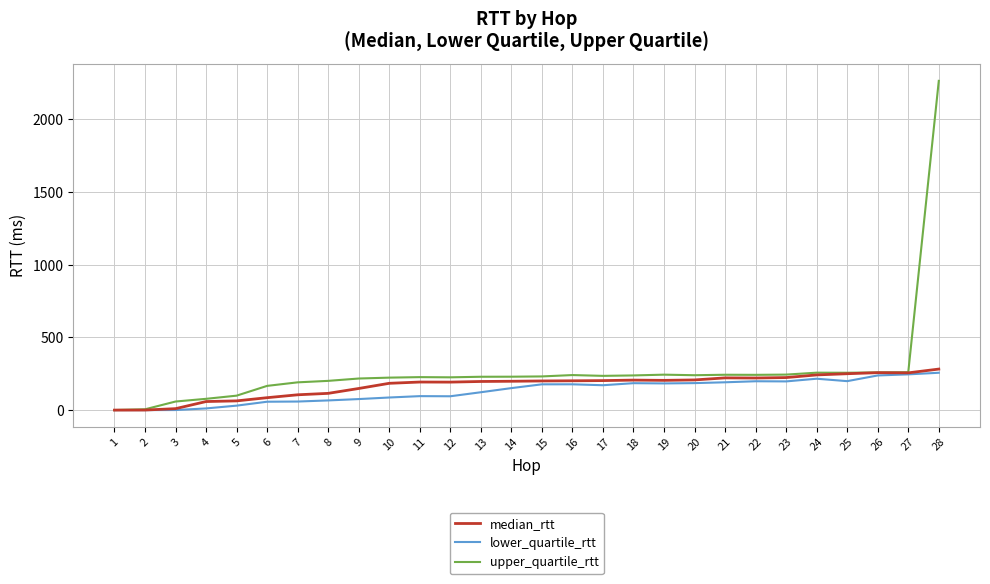

Which series has the largest total across all categories?

upper_quartile_rtt